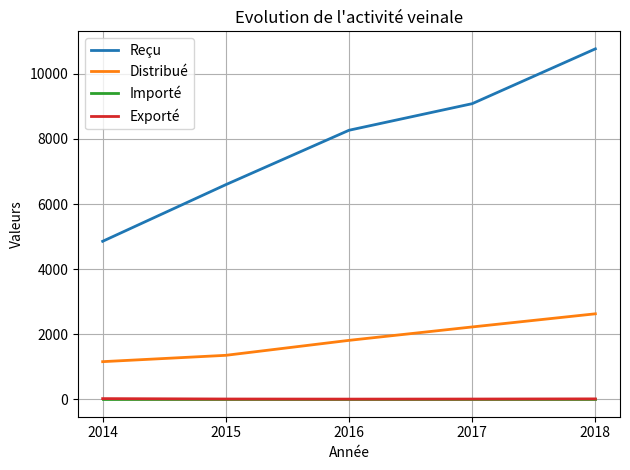

How many lines are shown in the chart?

4